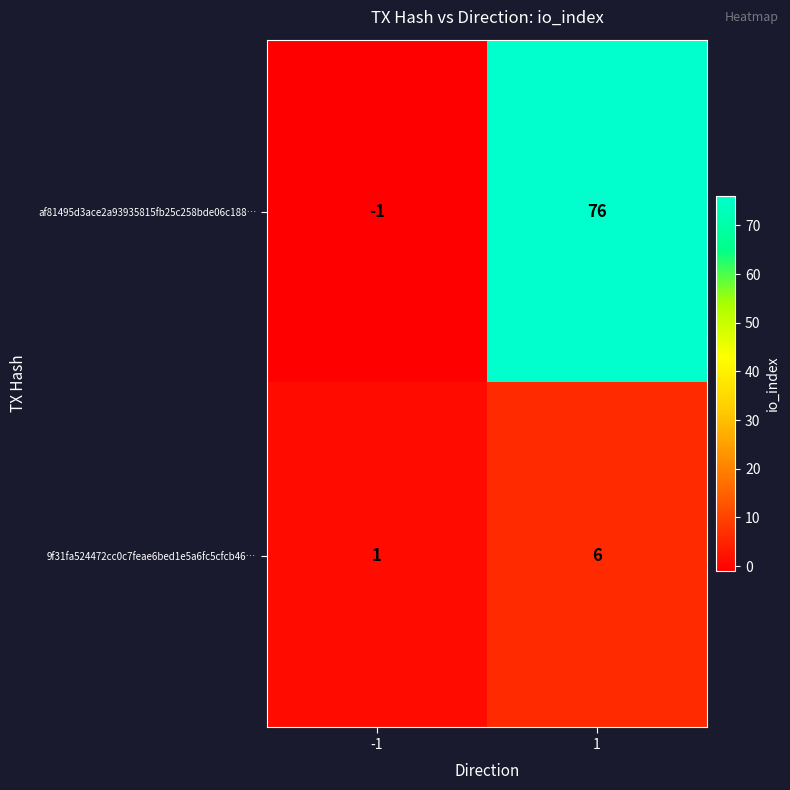

Is it true that 9f31fa524472cc0c7feae6bed1e5a6fc5cfcb46… equals 10 at 1?

False